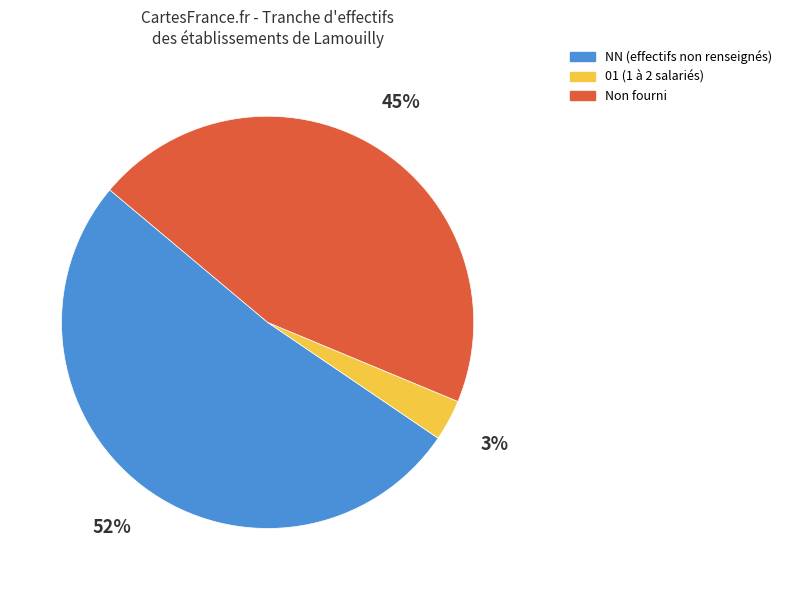

Is there any slice that represents more than half of the pie?

Yes